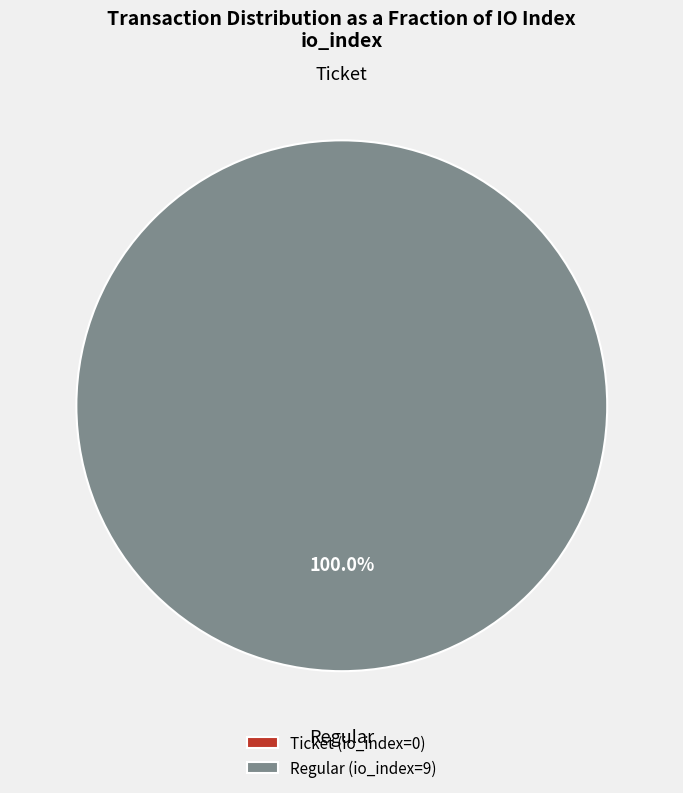

Rank the categories by value from lowest to highest.

Ticket, Regular